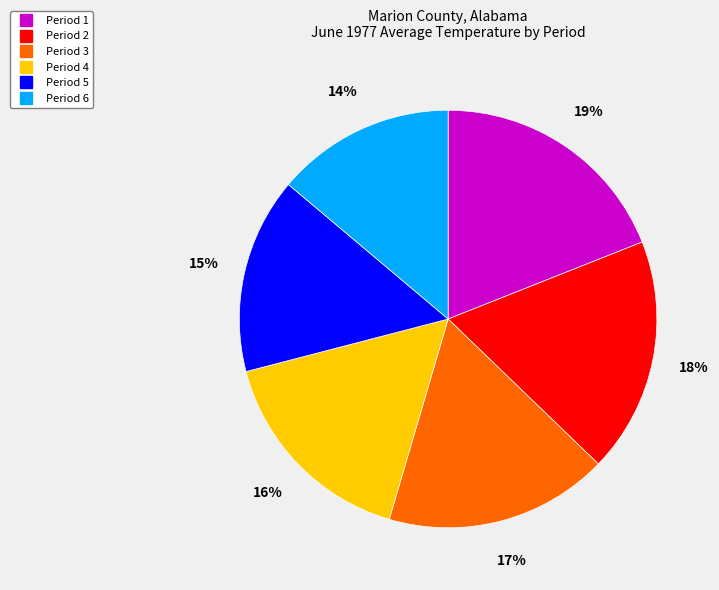

To the nearest percent, what is the difference between the largest and smallest slice percentages?

5%